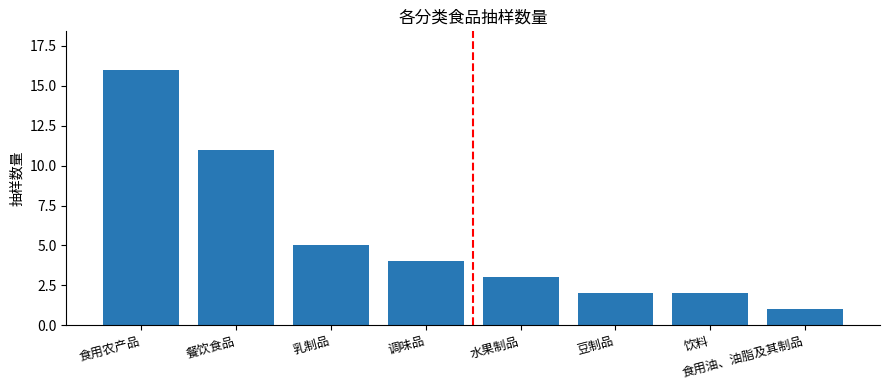

What is the label of the 6th bar from the left?

豆制品